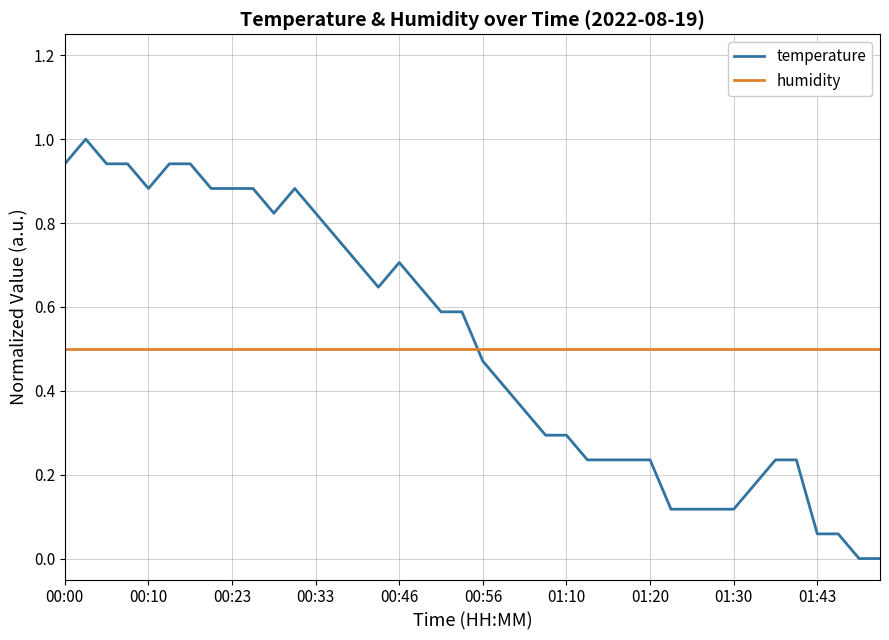

Which series has the widest spread of values?

temperature